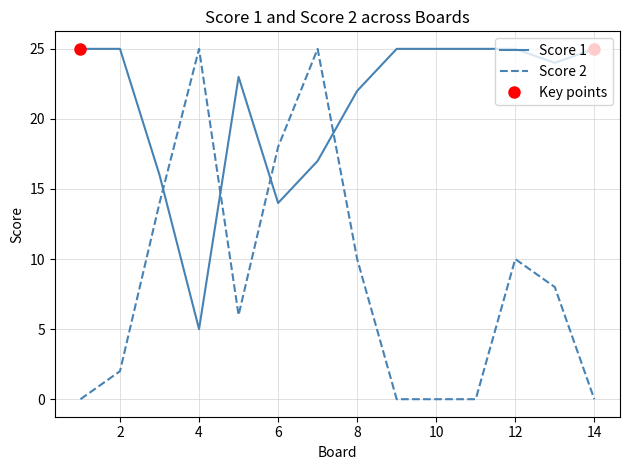

List the series in order of their peak value, highest first.

Score 1, Score 2